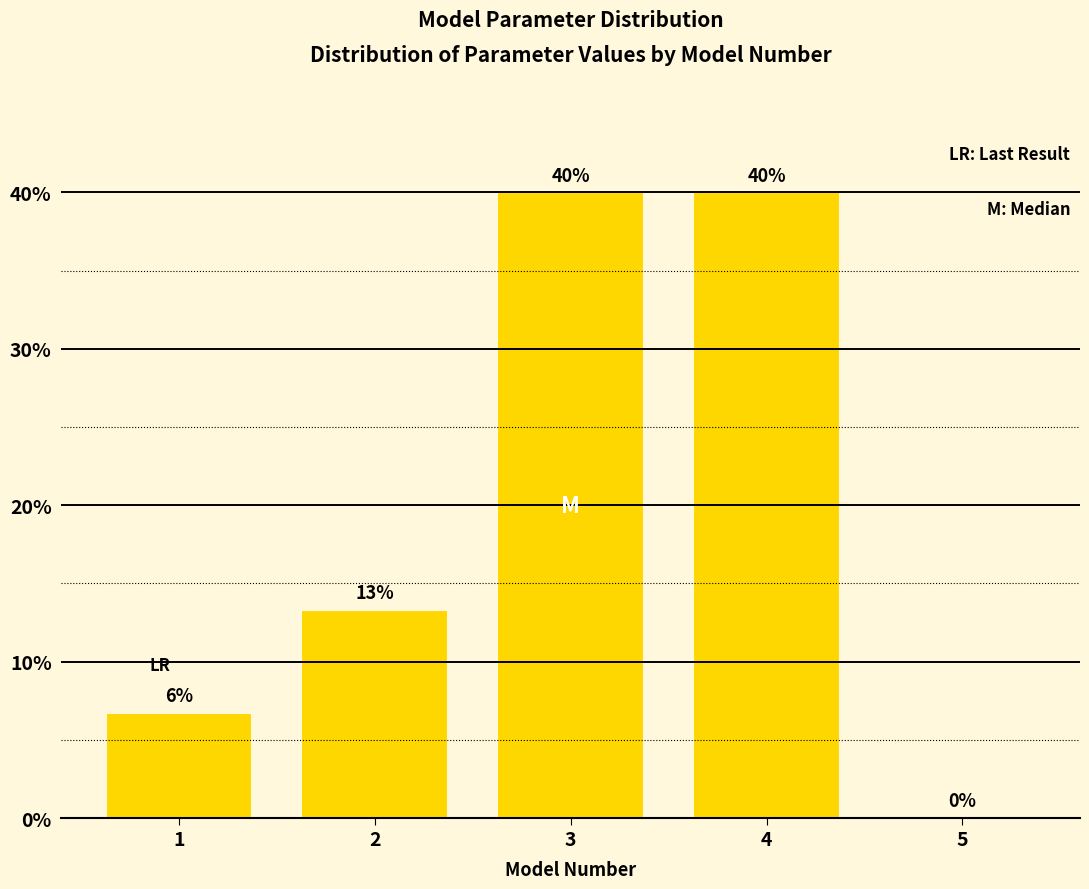

The chart shows a value of 40.0 at 3. True or false?

True